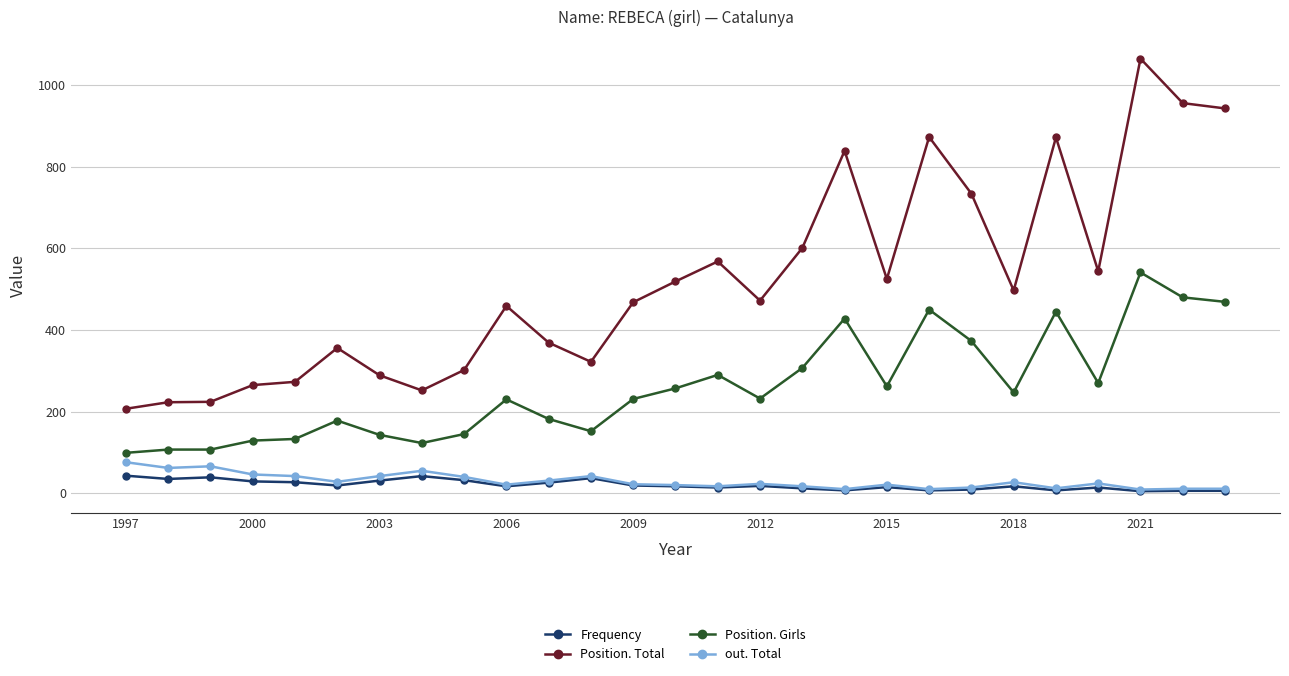

True or false: Position. Girls has more than 1 points higher than both neighbors.

True